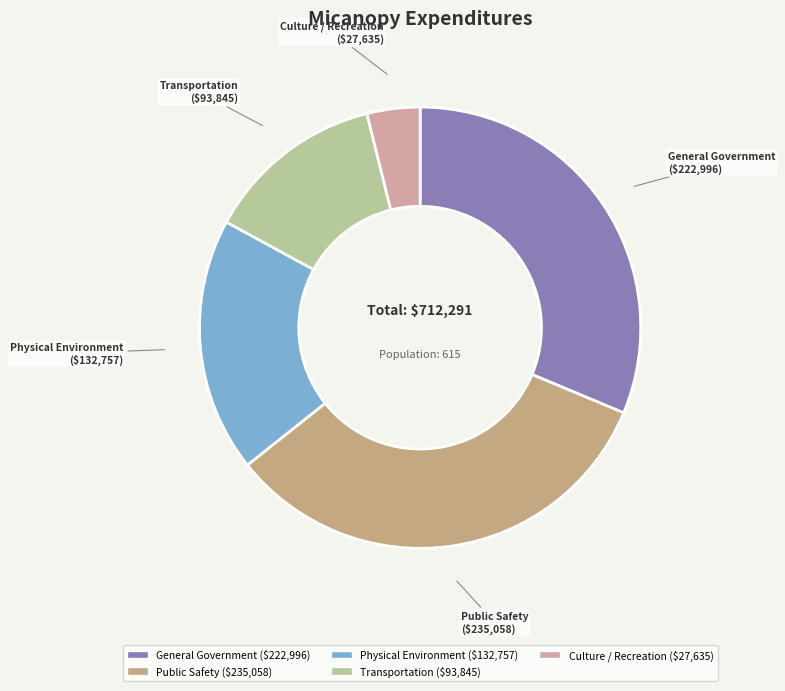

Rank the categories by value from lowest to highest.

Culture / Recreation, Transportation, Physical Environment, General Government, Public Safety